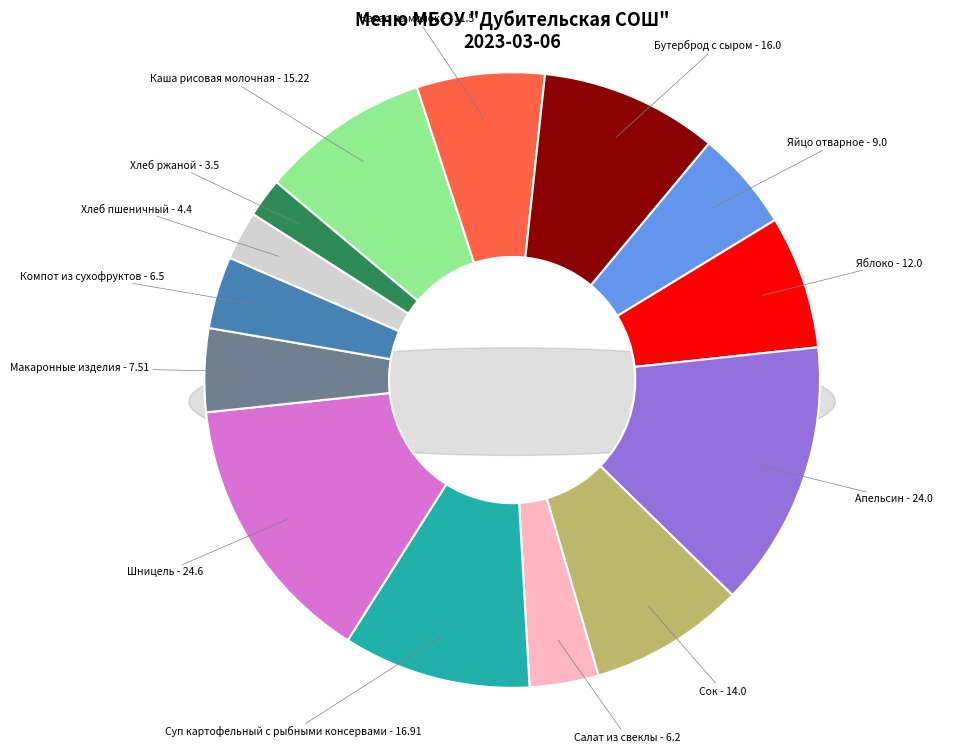

How many slices are in this pie chart?

14